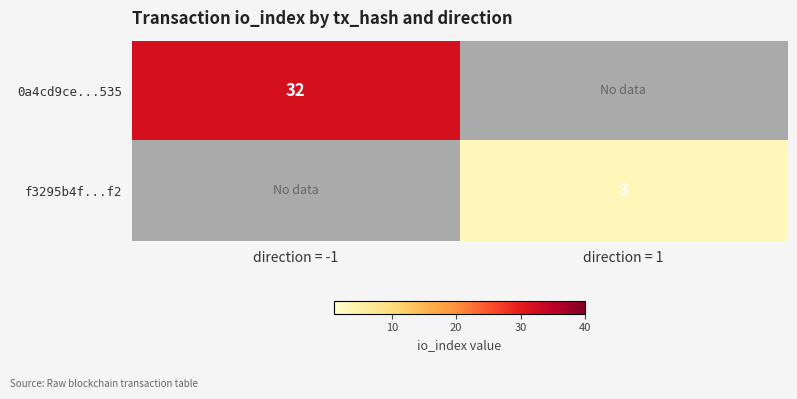

The f3295b4f...f2 series shows 3 at direction = 1. True or false?

True